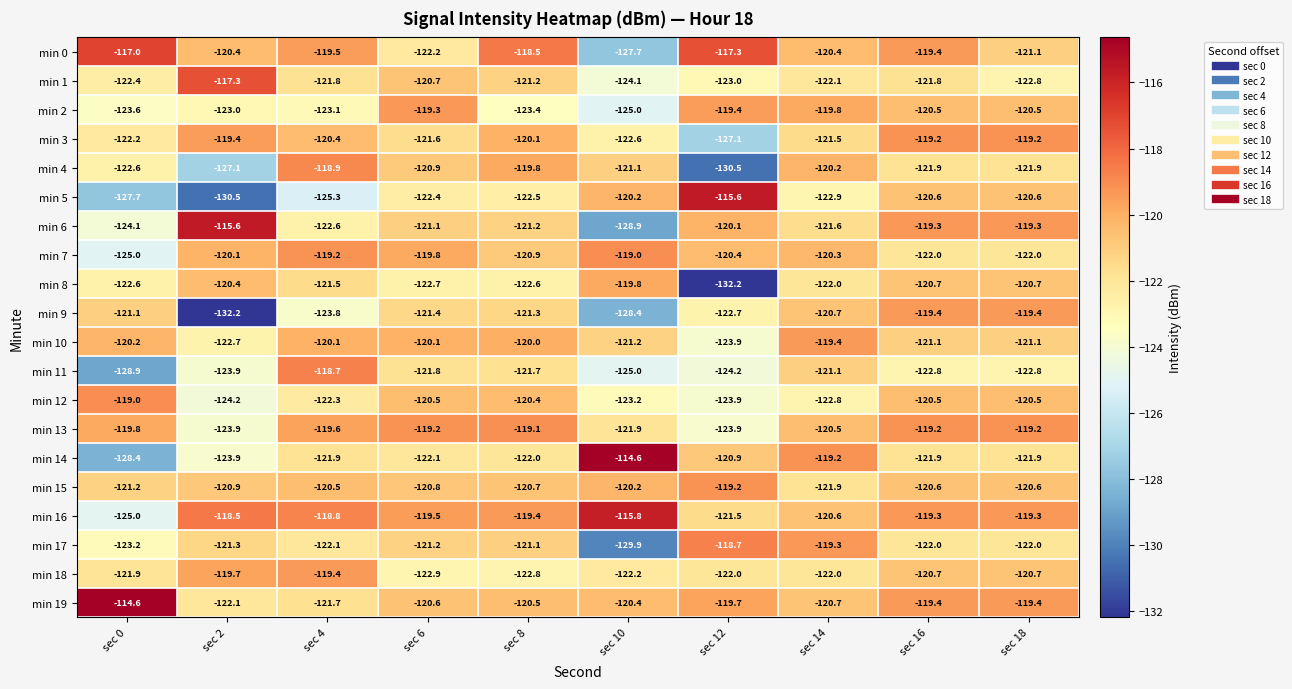

The min 2 series shows -123.1 at sec 4. True or false?

True